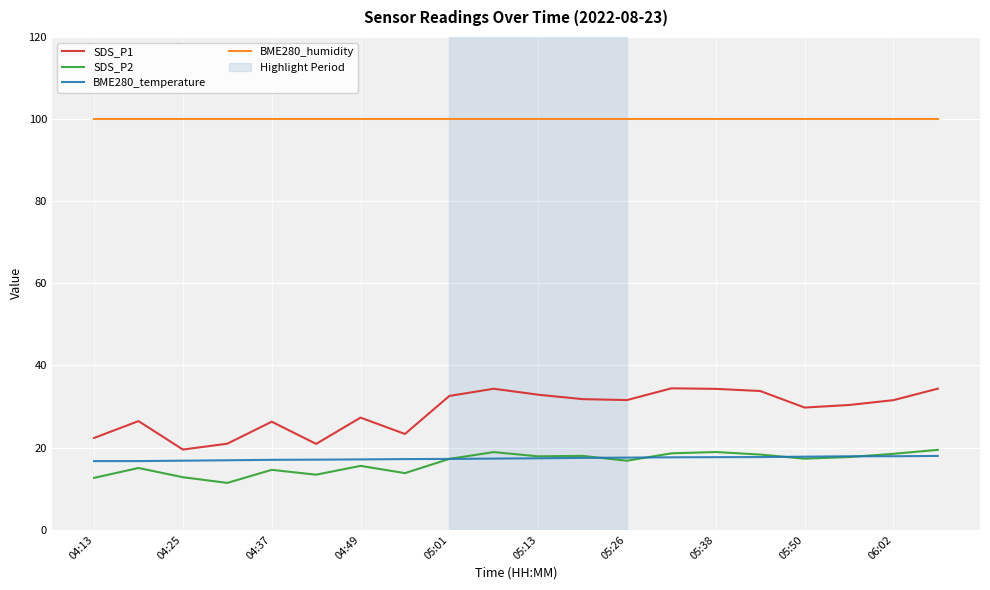

Which series has the widest spread of values?

SDS_P1